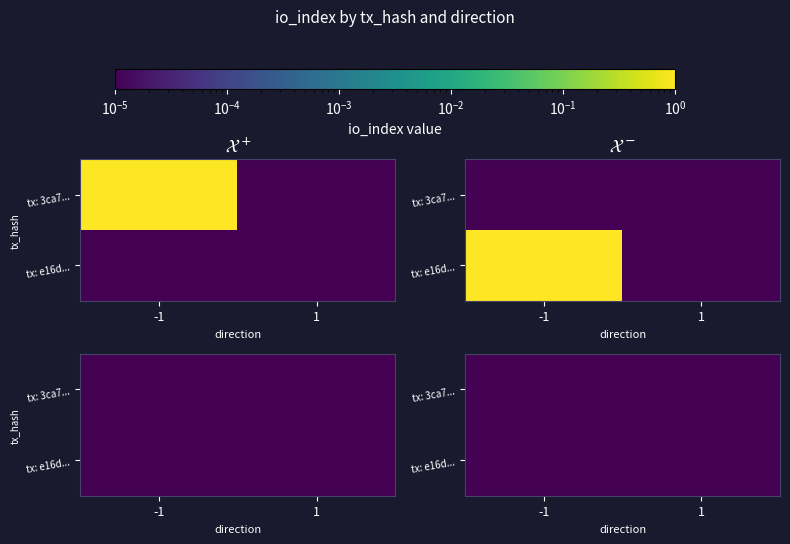

Count the e16dfdec5e5fe42f9e979aa773001515dc7ba64 values in the range -1 to 0.

2